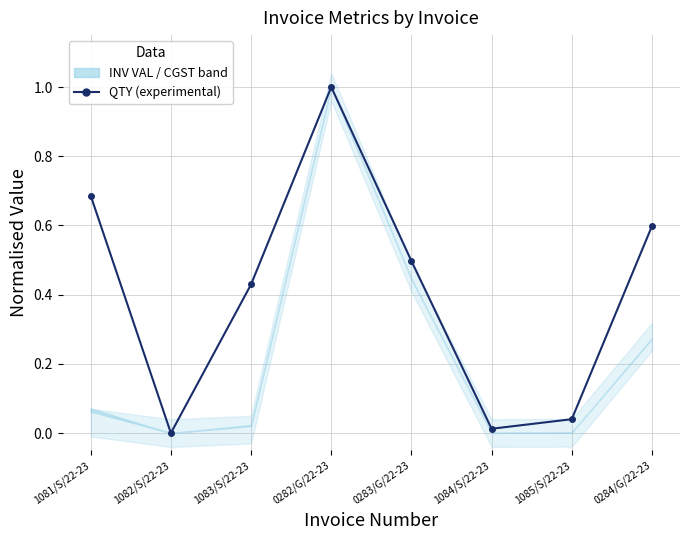

What is the change in value from 1083/S/22-23 to 1084/S/22-23?

-0.4